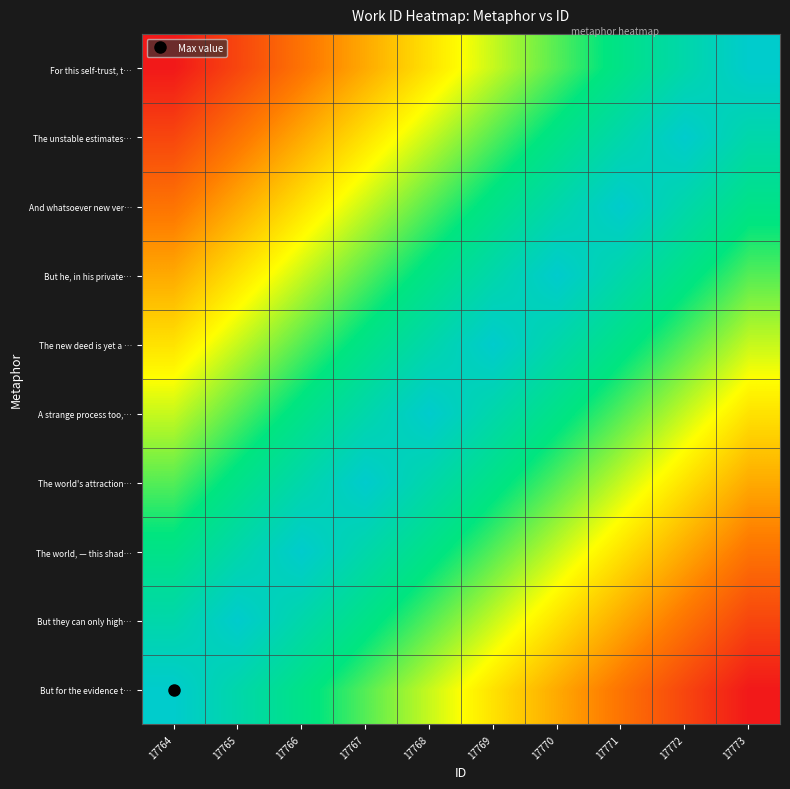

Between 17771 and 17770, which is larger?

17770